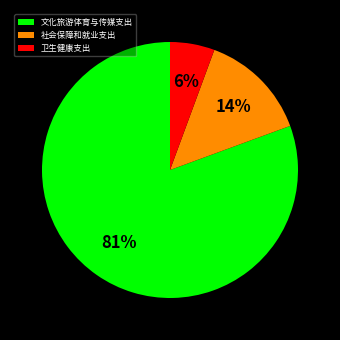

To the nearest percent, what portion does 社会保障和就业支出 represent?

14%